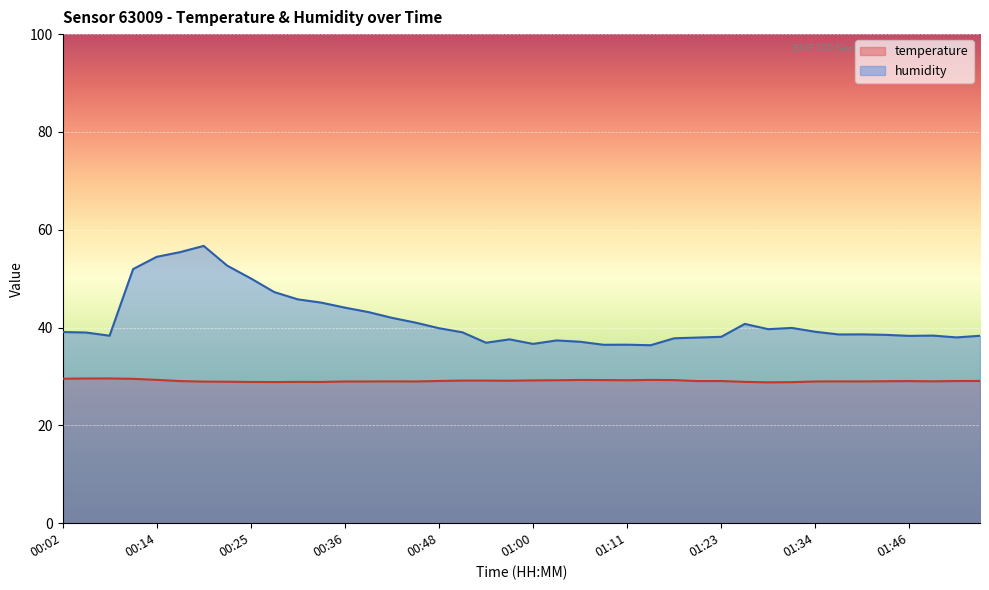

In temperature, how many points are lower than both neighbors (excluding endpoints)?

9